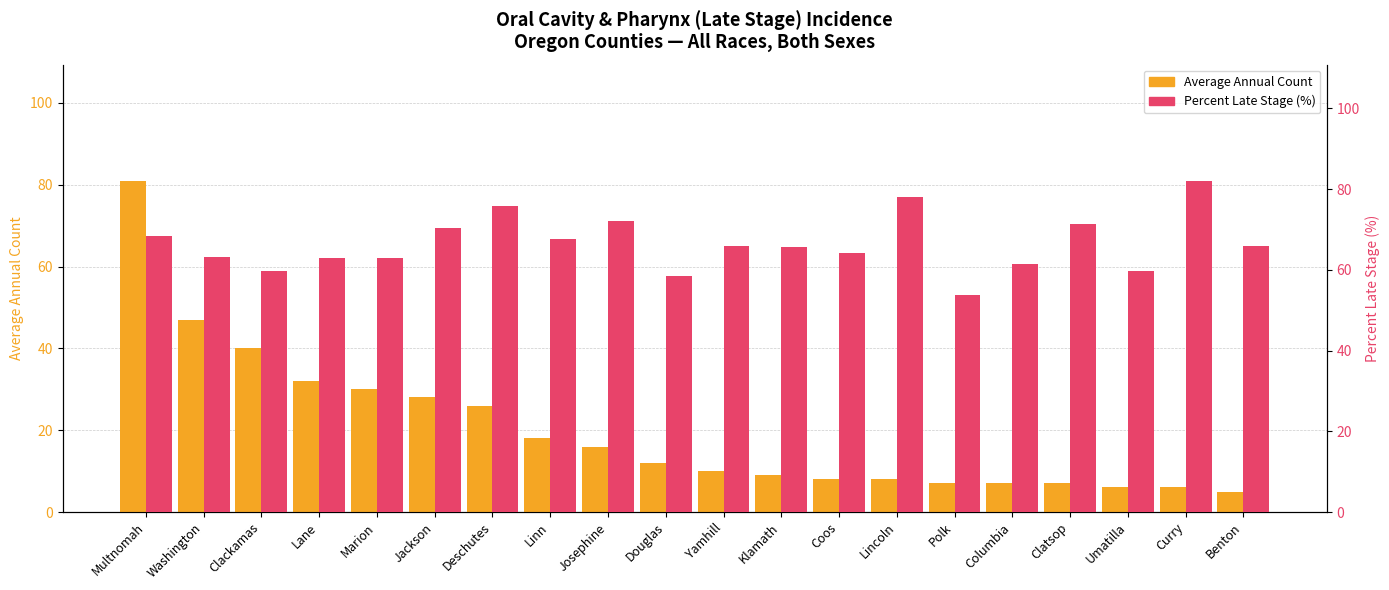

The Percent Late Stage (%) series shows 30.1 at Douglas. True or false?

False